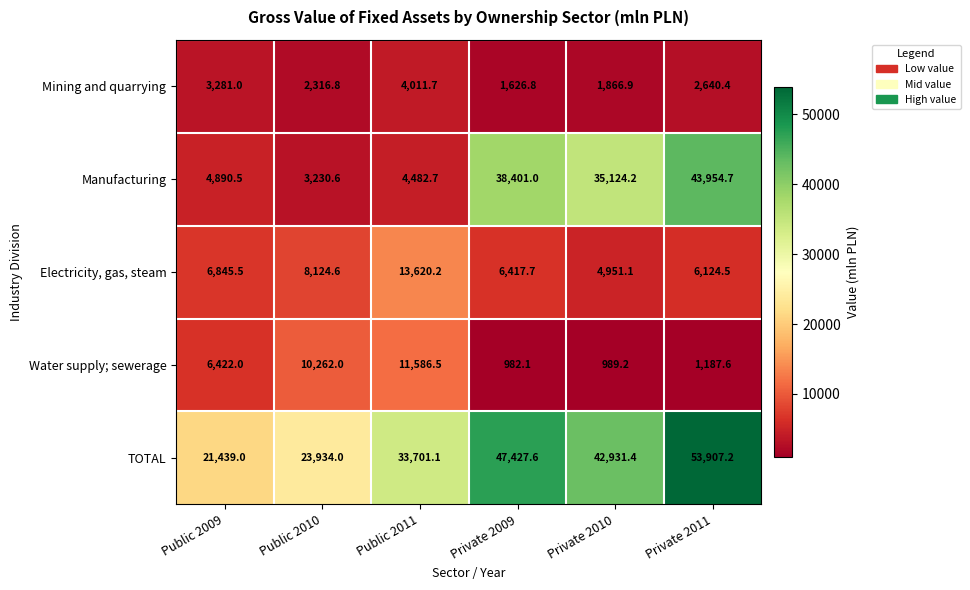

Is it true that TOTAL equals 14463.6 at Public 2011?

False